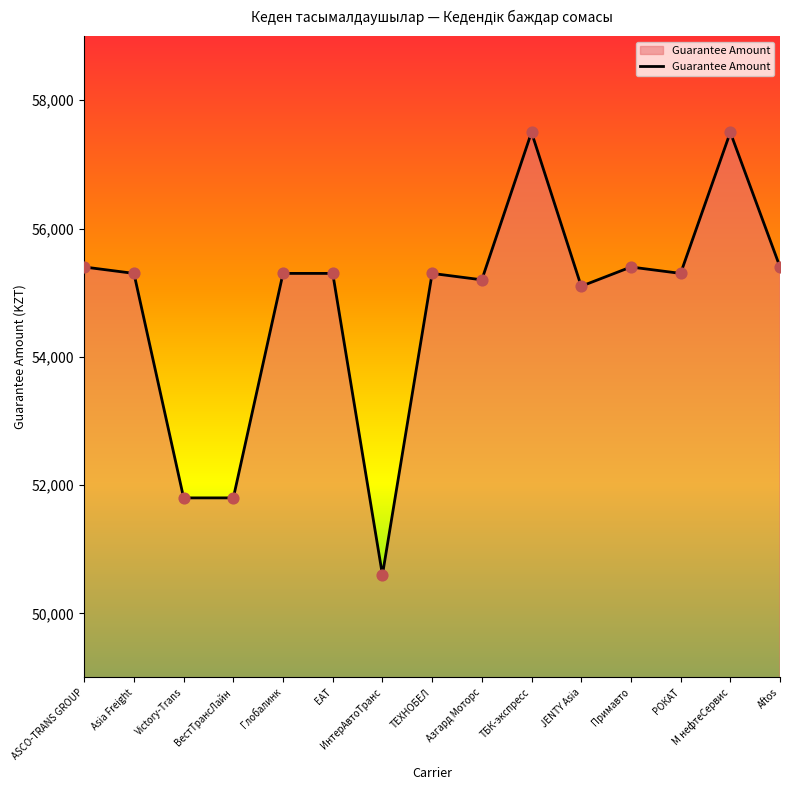

What is the ratio of the value at ТБК-экспресс to the value at ВестТрансЛайн?

1.1